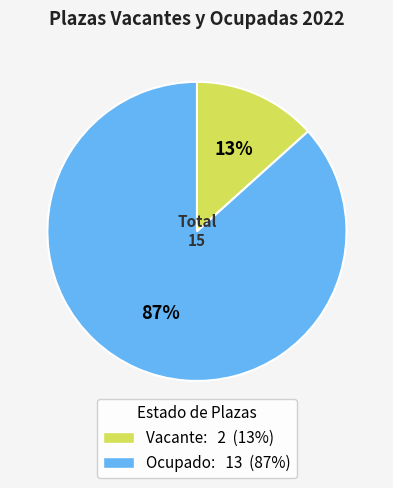

How many segments does this pie chart have?

2